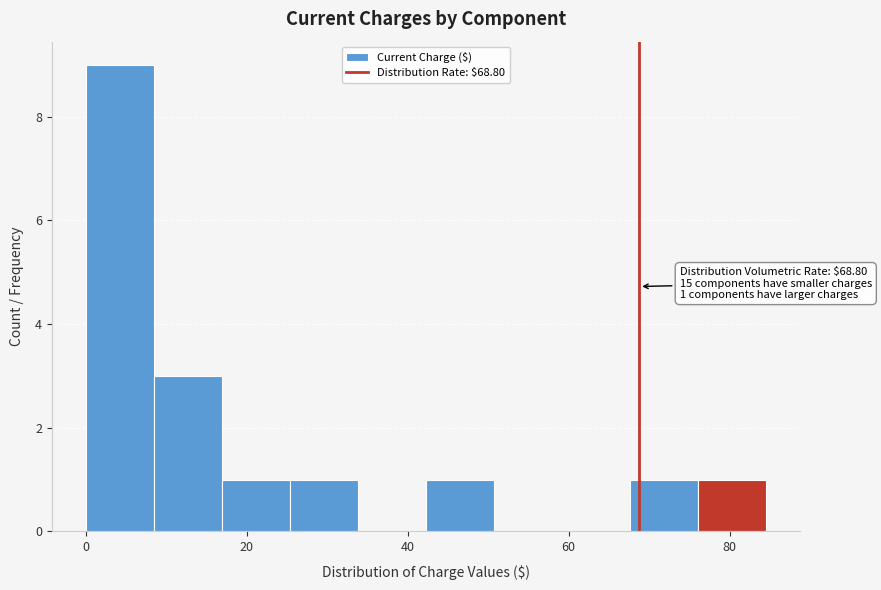

Which range on the x-axis has the tallest bar?

0 to 8